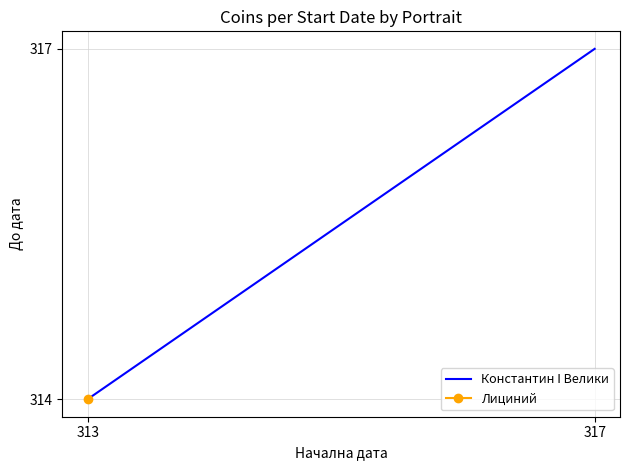

The value at 317 is 485. True or false?

False